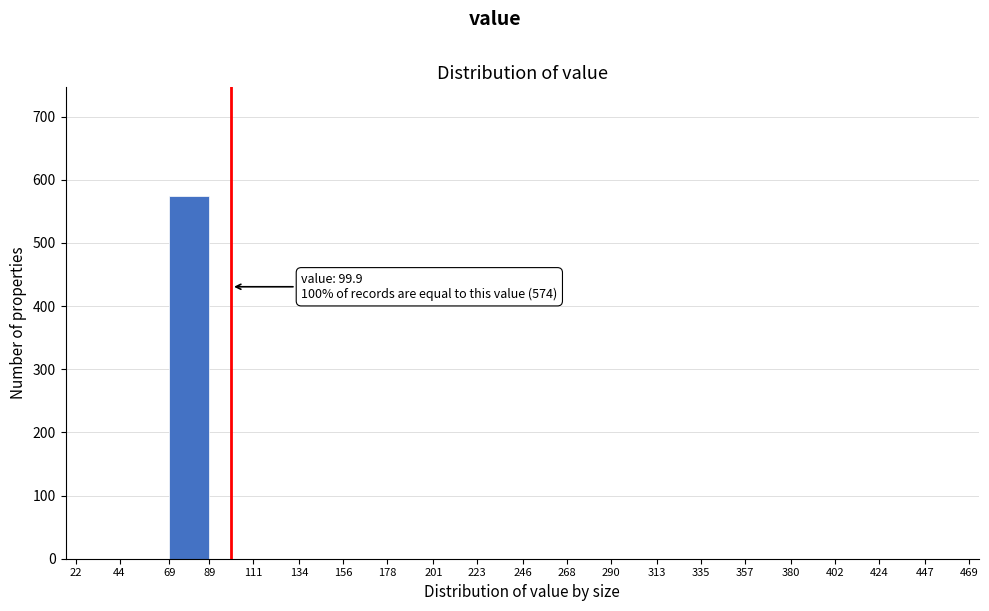

Which range on the x-axis has the tallest bar?

69 to 89